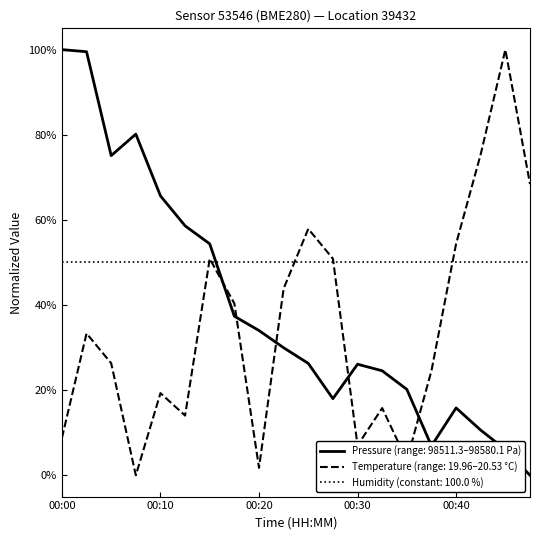

What are all the series names shown in the legend?

Pressure (range: 98511.3–98580.1 Pa), Temperature (range: 19.96–20.53 °C), Humidity (constant: 100.0 %)